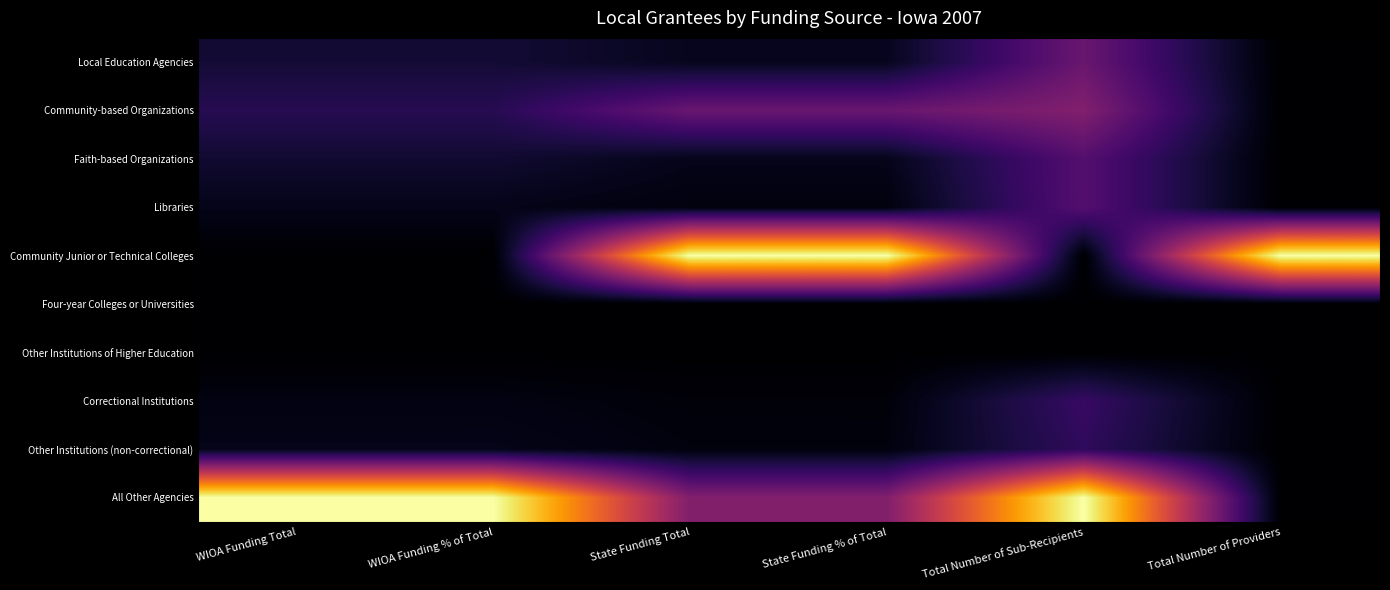

At how many categories does at least one series exceed 0?

6